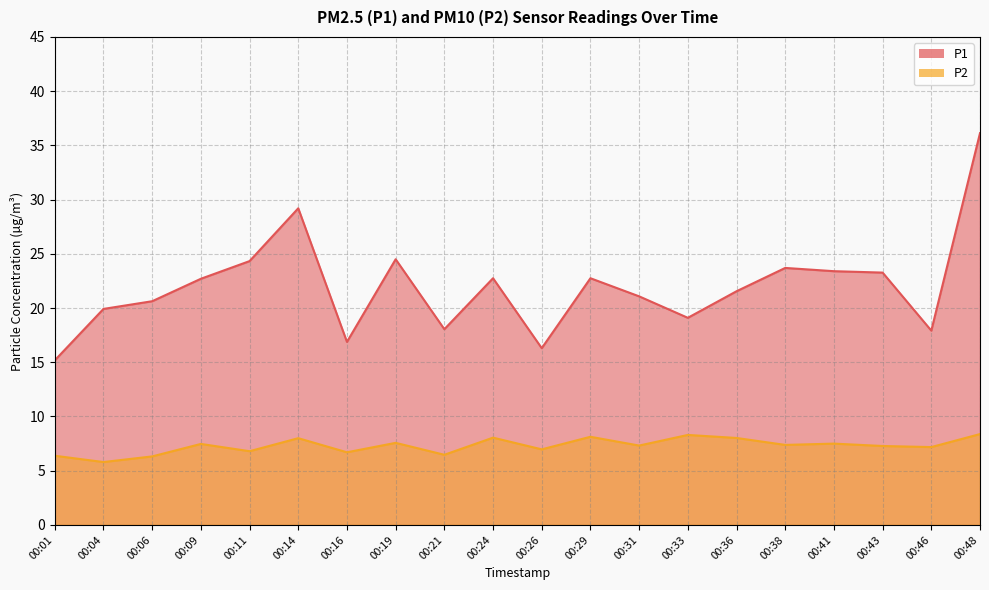

True or false: P1 and P2 intersect in this chart.

False